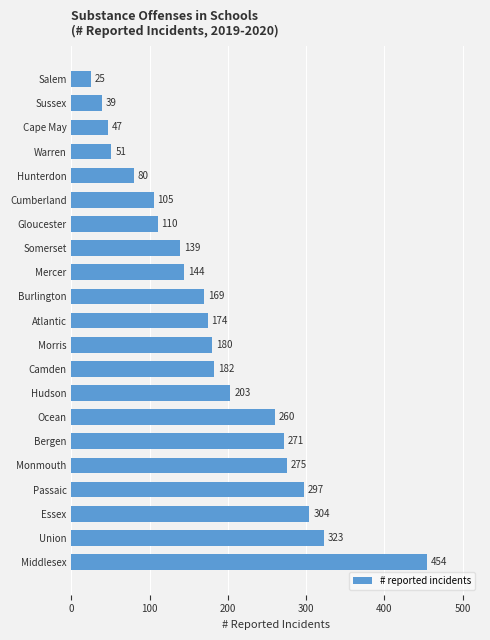

Rank the categories by value from highest to lowest.

Middlesex, Union, Essex, Passaic, Monmouth, Bergen, Ocean, Hudson, Camden, Morris, Atlantic, Burlington, Mercer, Somerset, Gloucester, Cumberland, Hunterdon, Warren, Cape May, Sussex, Salem